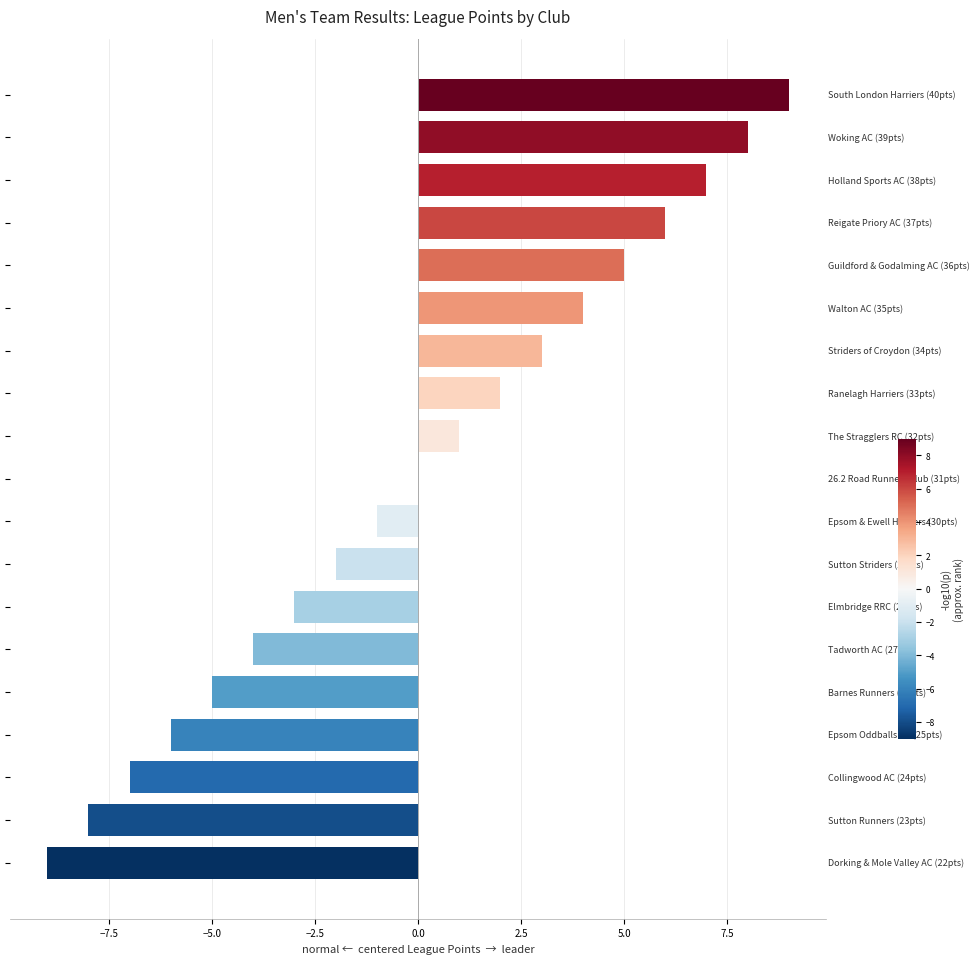

How many series are shown in this chart?

1